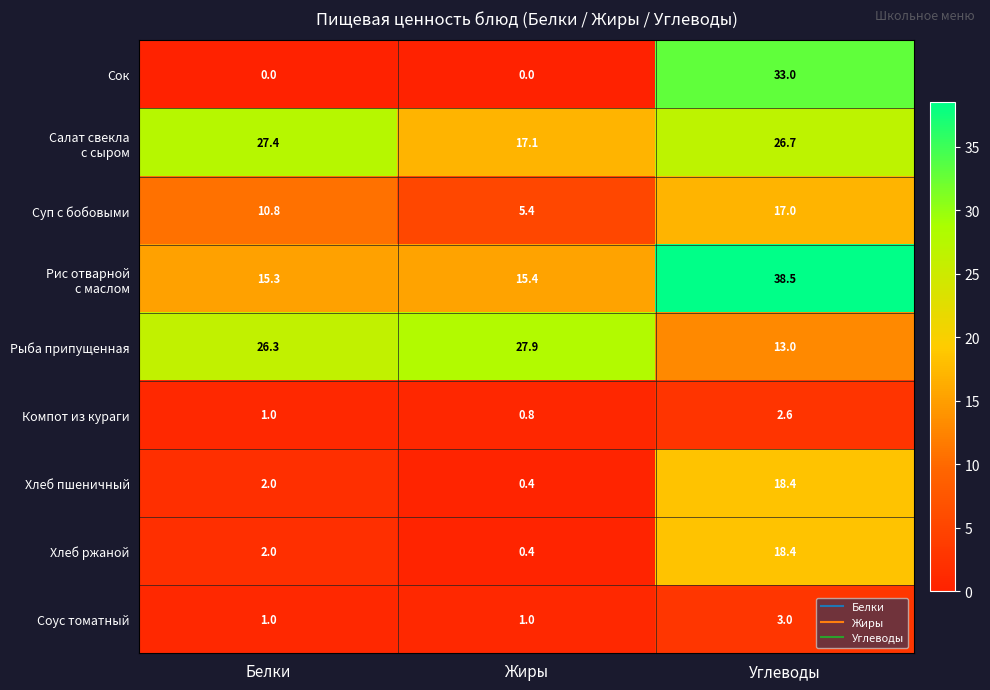

How many categories are shown in the chart?

3